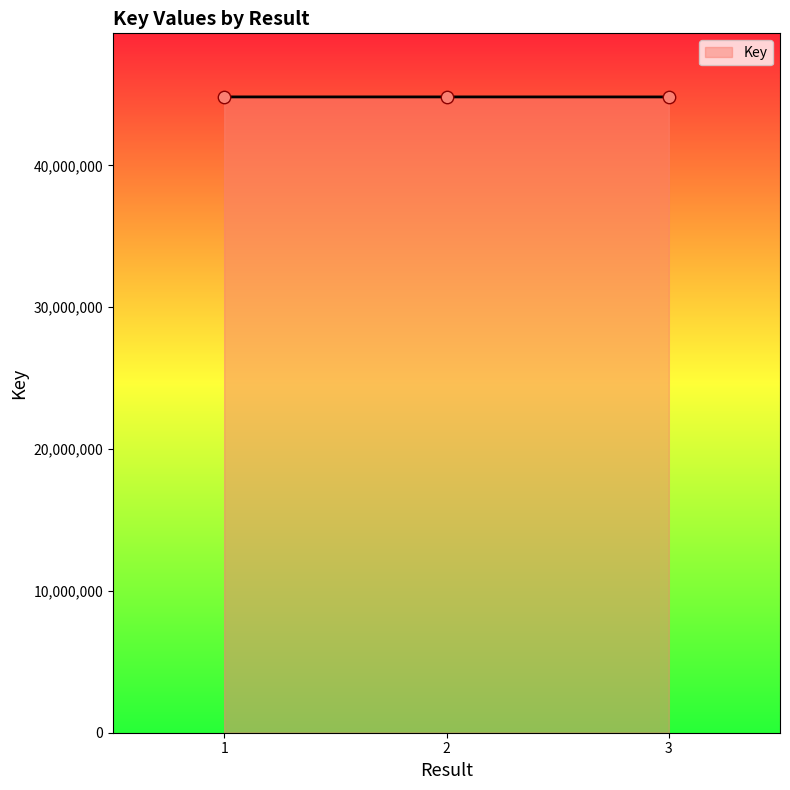

What is the change in value from 1 to 2?

-66